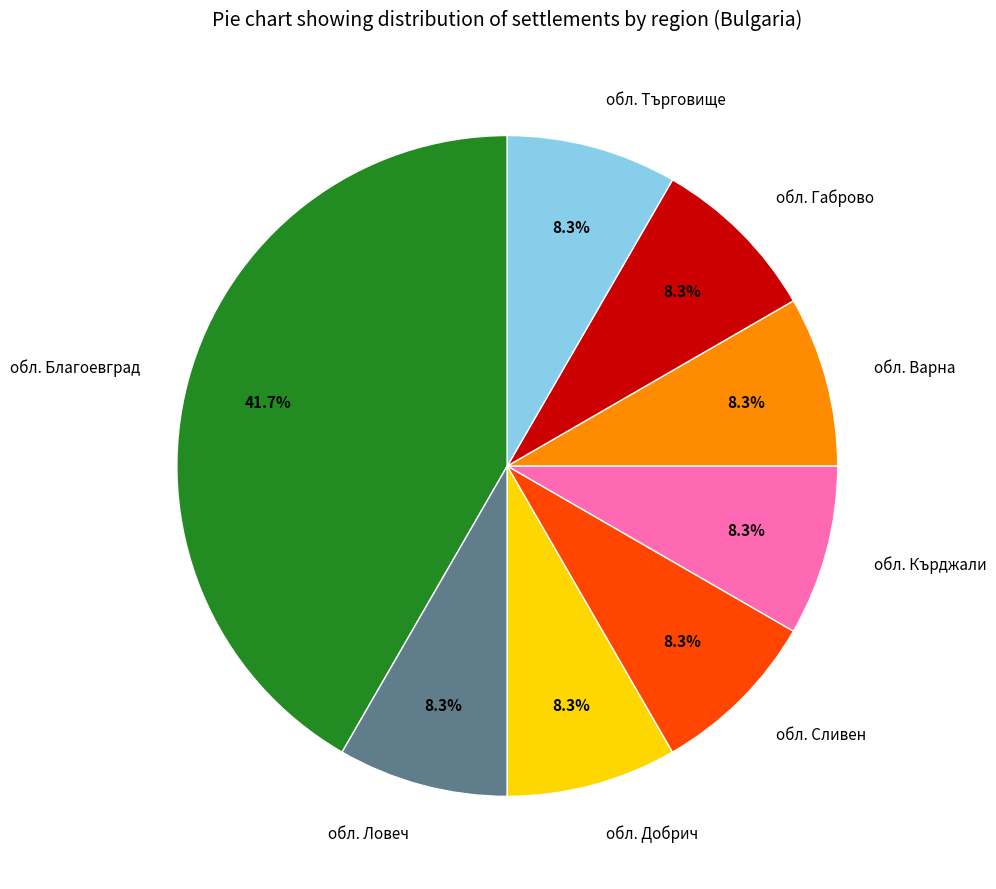

What percentage is the обл. Добрич slice, to the nearest percent?

8%